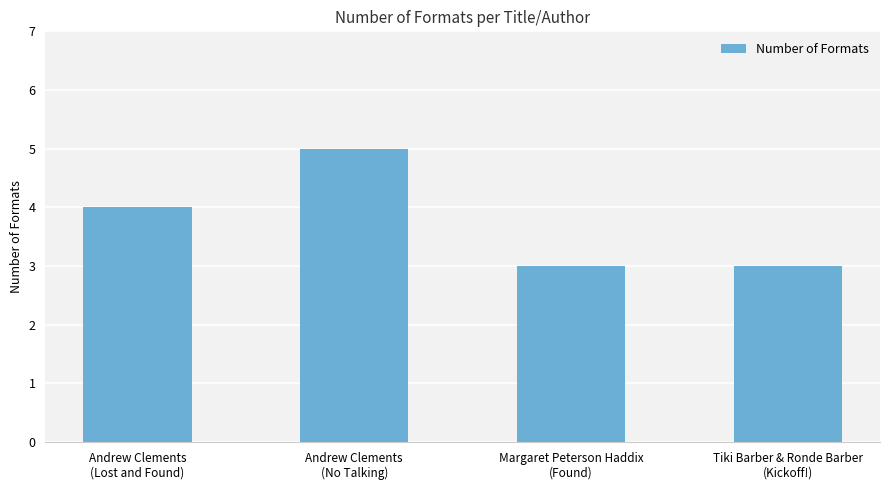

Approximately how many times larger is the value at Tiki Barber & Ronde Barber
(Kickoff!) compared to Andrew Clements
(No Talking)?

0.6